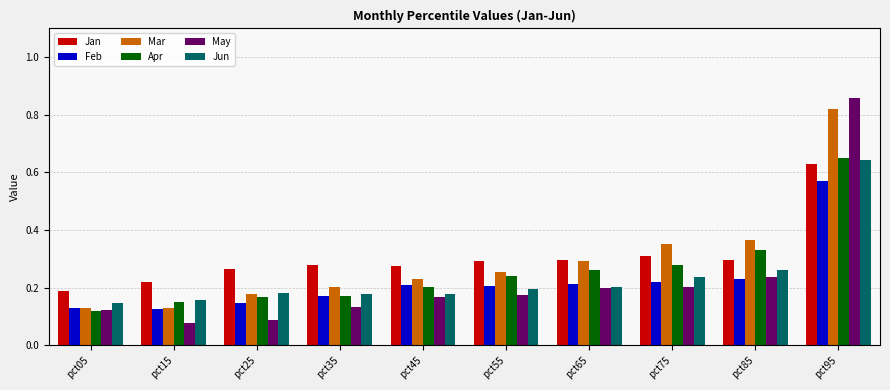

At which label does Apr reach its peak?

pct95